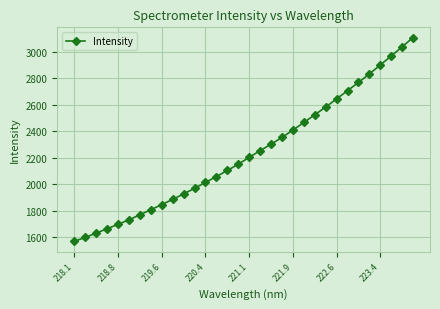

How many lines are shown in the chart?

1